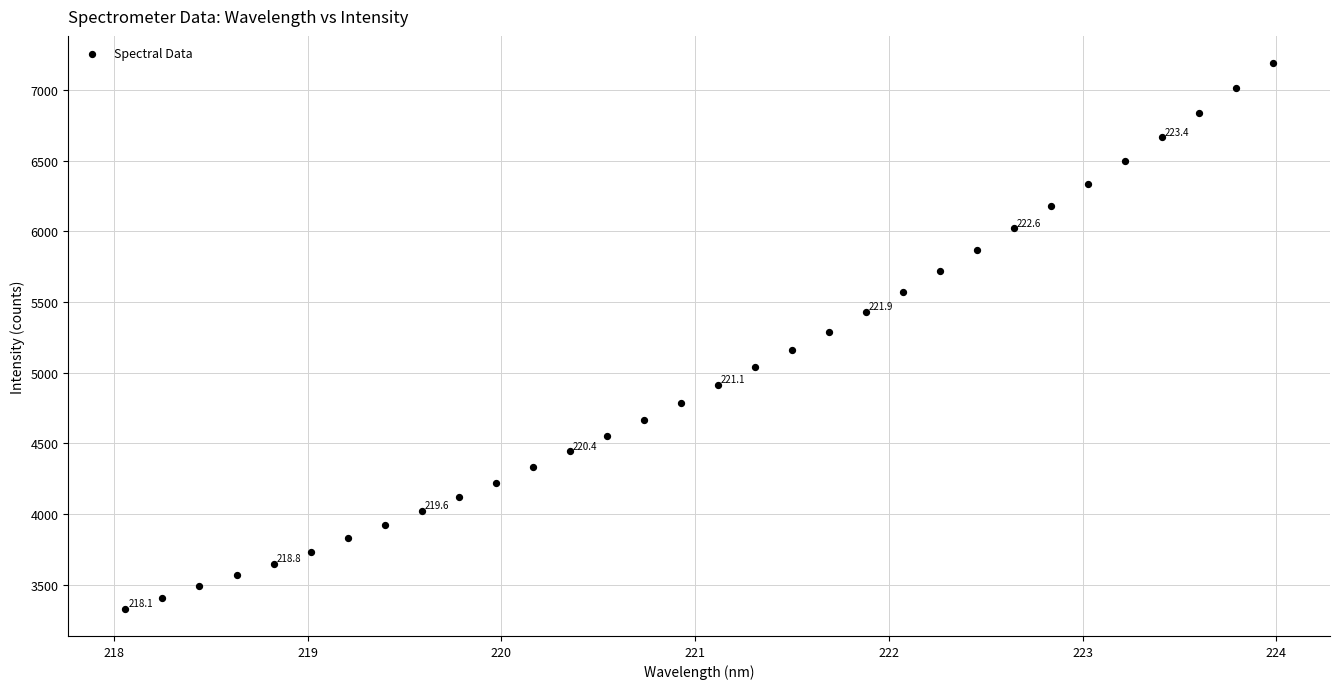

What is the range of Y values (max minus min)?

3861.7